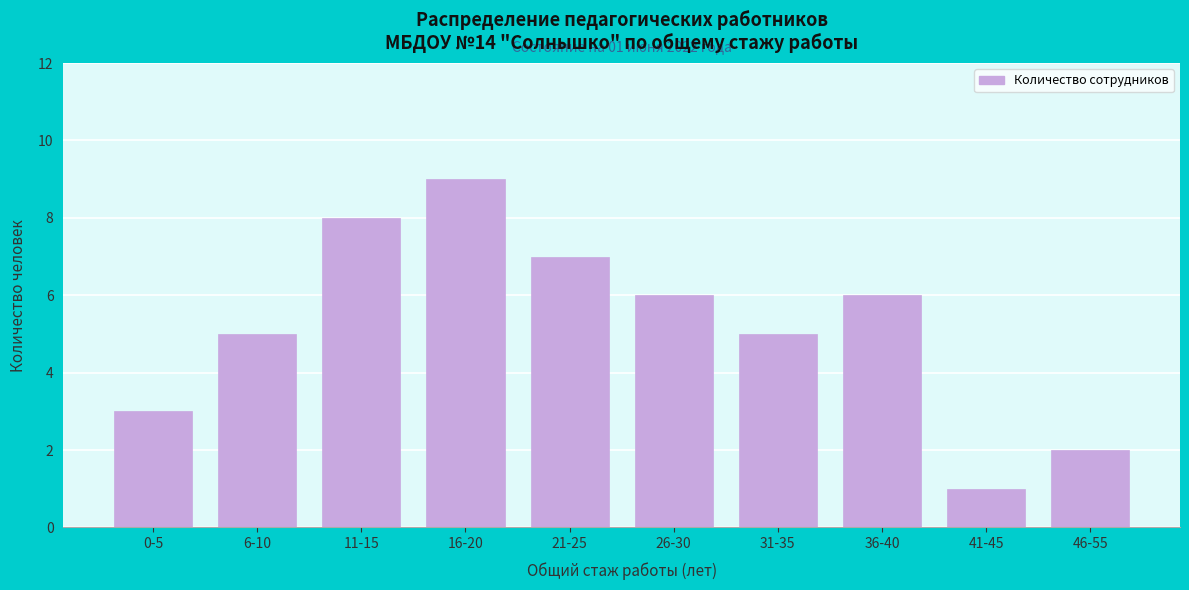

Reading left to right, what are all the values shown in this chart?

3	5	8	9	7	6	5	6	1	2